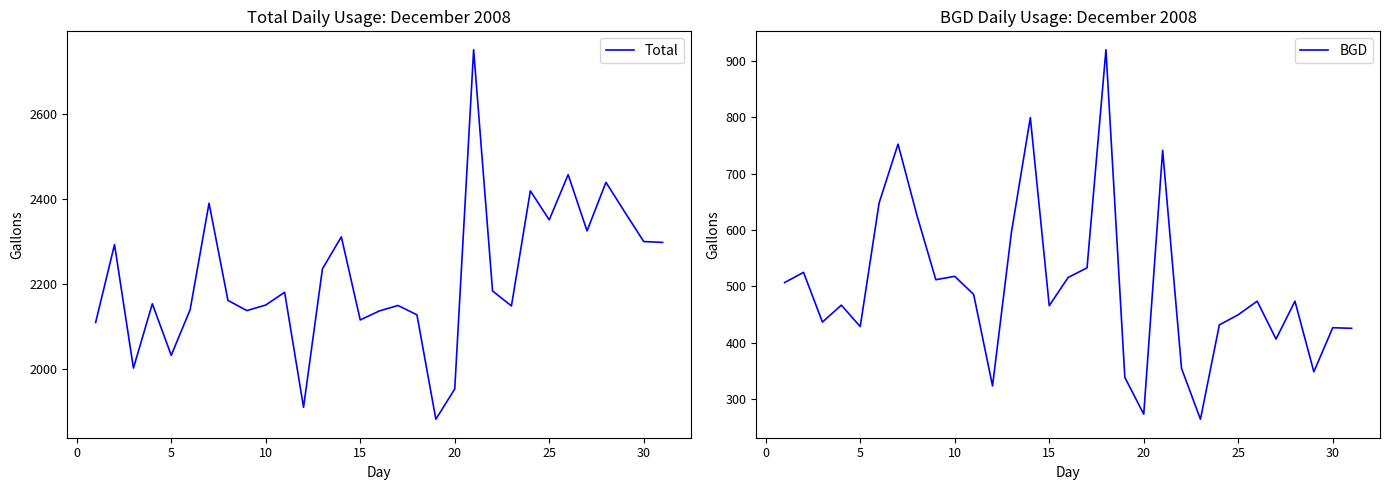

Reading right to left, what are all the values shown in this chart?

Total: 2298	2300	2369	2439	2325	2457	2351	2419	2149	2184	2750	1954	1883	2128	2150	2137	2116	2311	2236	1911	2181	2151	2138	2162	2390	2140	2033	2154	2003	2293	2110
BGD: 426	427	349	474	407	474	450	432	265	355	741	274	339	919	533	516	466	799	596	324	486	518	512	626	752	648	429	467	437	525	507